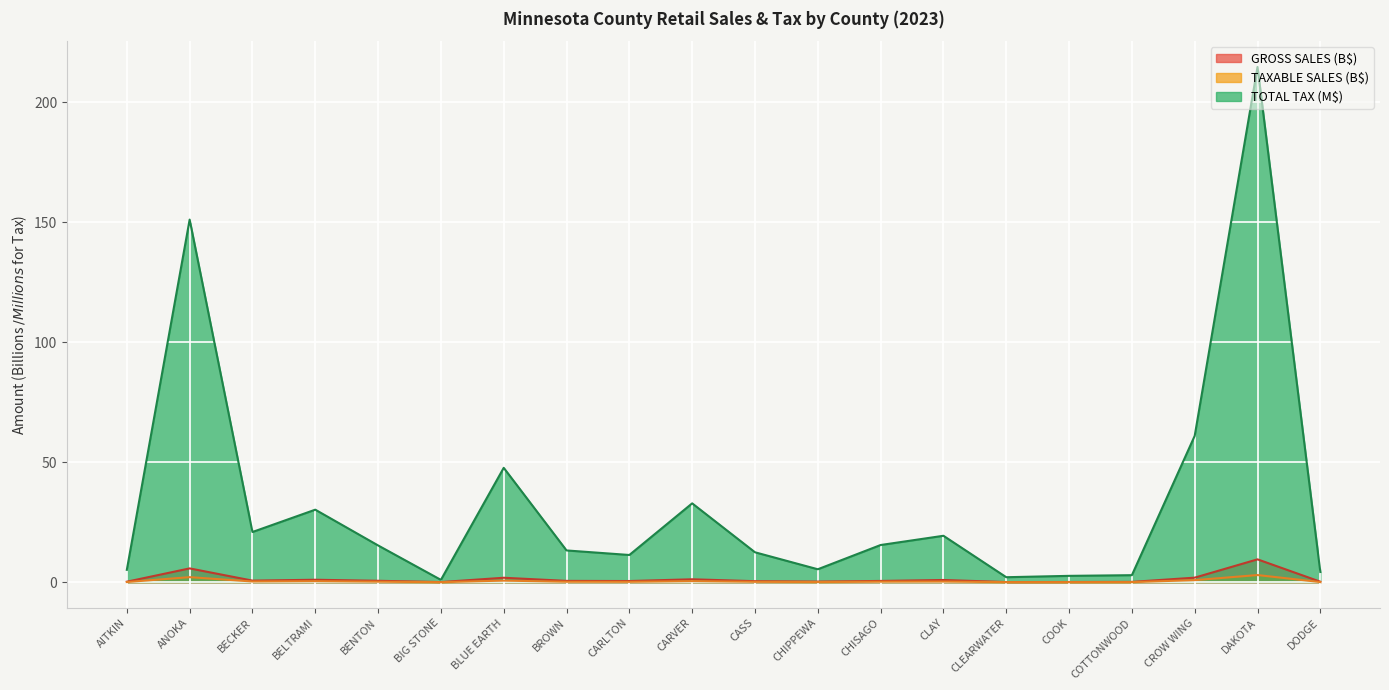

True or false: TAXABLE SALES has more than 2 interior local peaks.

True